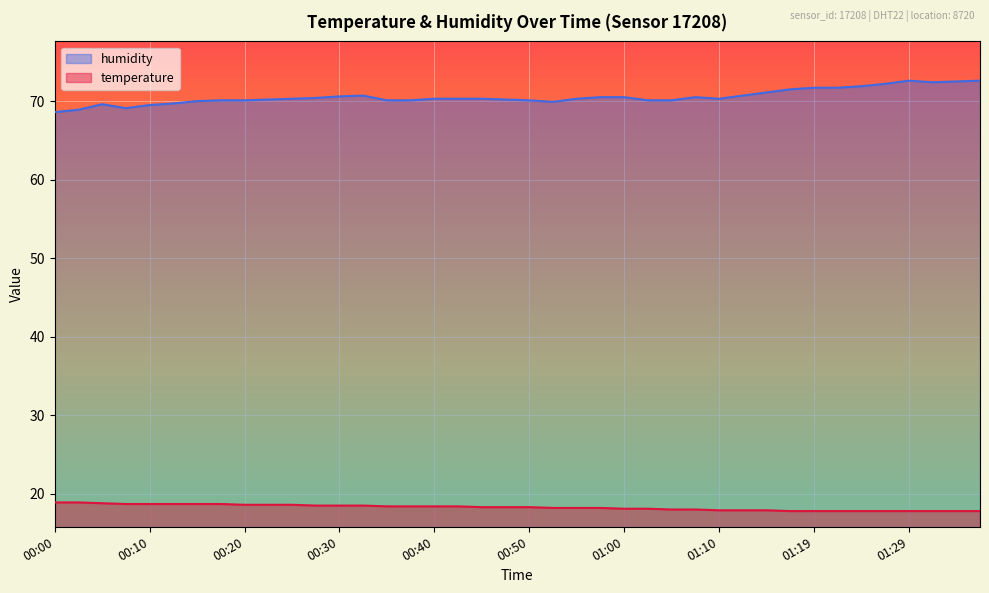

Reading left to right, what are all the values shown in this chart?

temperature: 00:00=18.9	00:03=18.9	00:05=18.8	00:08=18.7	00:10=18.7	00:13=18.7	00:15=18.7	00:18=18.7	00:20=18.6	00:23=18.6	00:25=18.6	00:27=18.5	00:30=18.5	00:32=18.5	00:35=18.4	00:37=18.4	00:40=18.4	00:42=18.4	00:45=18.3	00:47=18.3	00:50=18.3	00:52=18.2	00:55=18.2	00:57=18.2	01:00=18.1	01:02=18.1	01:05=18.0	01:07=18.0	01:10=17.9	01:12=17.9	01:15=17.9	01:17=17.8	01:19=17.8	01:22=17.8	01:24=17.8	01:27=17.8	01:29=17.8	01:32=17.8	01:34=17.8	01:37=17.8
humidity: 00:00=68.6	00:03=68.9	00:05=69.6	00:08=69.1	00:10=69.5	00:13=69.7	00:15=70.0	00:18=70.1	00:20=70.1	00:23=70.2	00:25=70.3	00:27=70.4	00:30=70.6	00:32=70.7	00:35=70.1	00:37=70.1	00:40=70.3	00:42=70.3	00:45=70.3	00:47=70.2	00:50=70.1	00:52=69.9	00:55=70.3	00:57=70.5	01:00=70.5	01:02=70.1	01:05=70.1	01:07=70.5	01:10=70.3	01:12=70.7	01:15=71.1	01:17=71.5	01:19=71.7	01:22=71.7	01:24=71.9	01:27=72.2	01:29=72.6	01:32=72.4	01:34=72.5	01:37=72.6